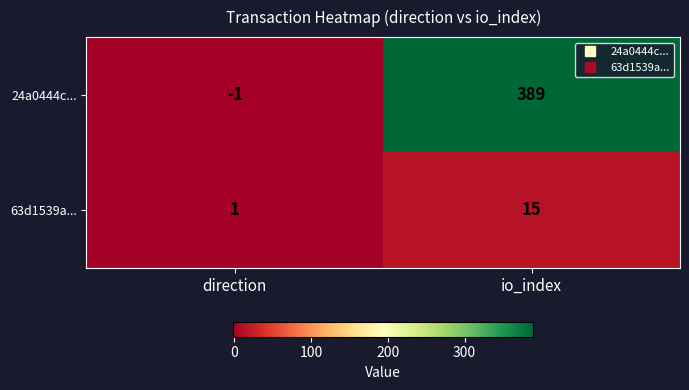

The value of 24a0444c... at io_index is 538. True or false?

False